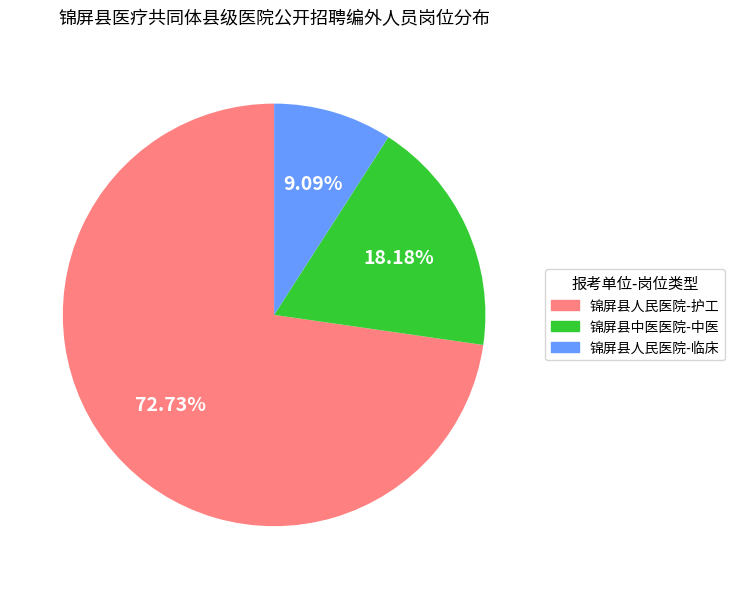

How many segments does this pie chart have?

3